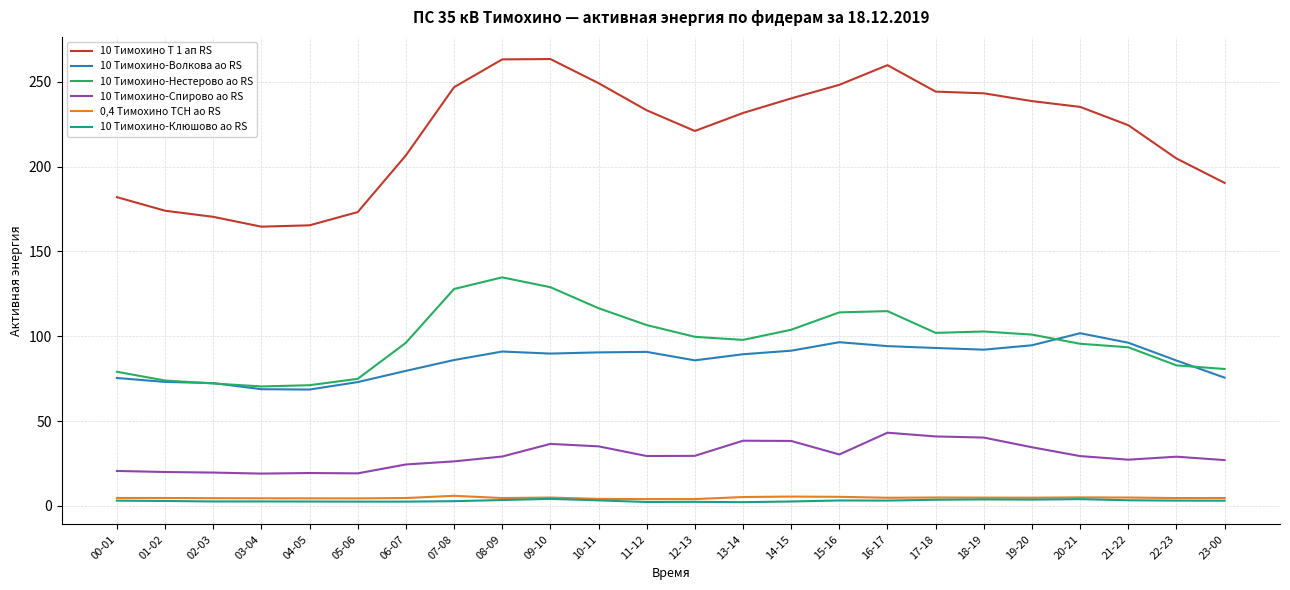

True or false: 10 Тимохино-Клюшово ао RS and 10 Тимохино-Волкова ао RS cross at least once.

False